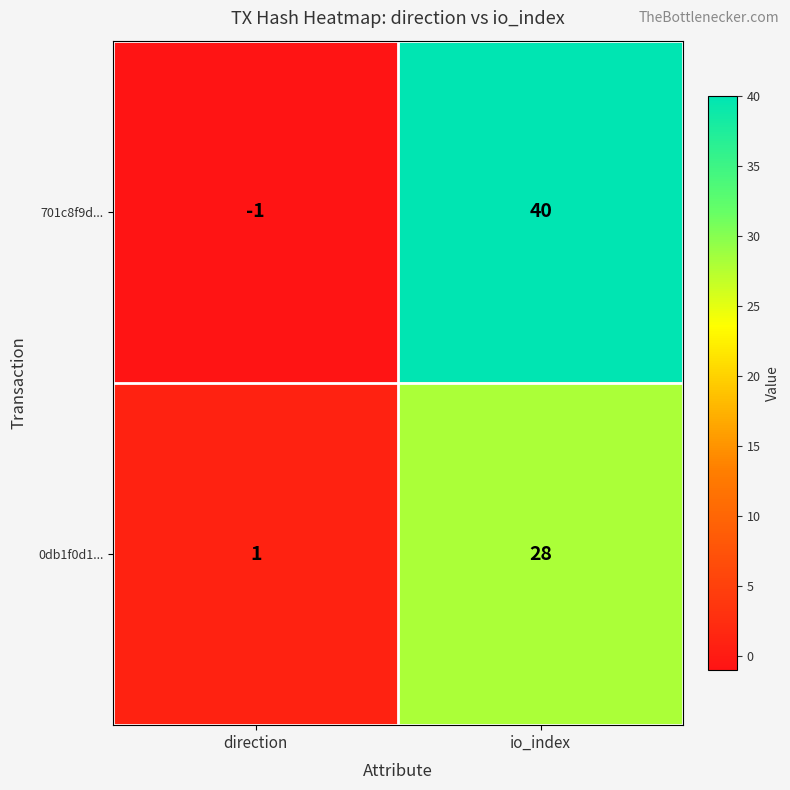

Reading left to right, transcribe all the data shown in this chart.

701c8f9d...: direction=-1	io_index=40
0db1f0d1...: direction=1	io_index=28